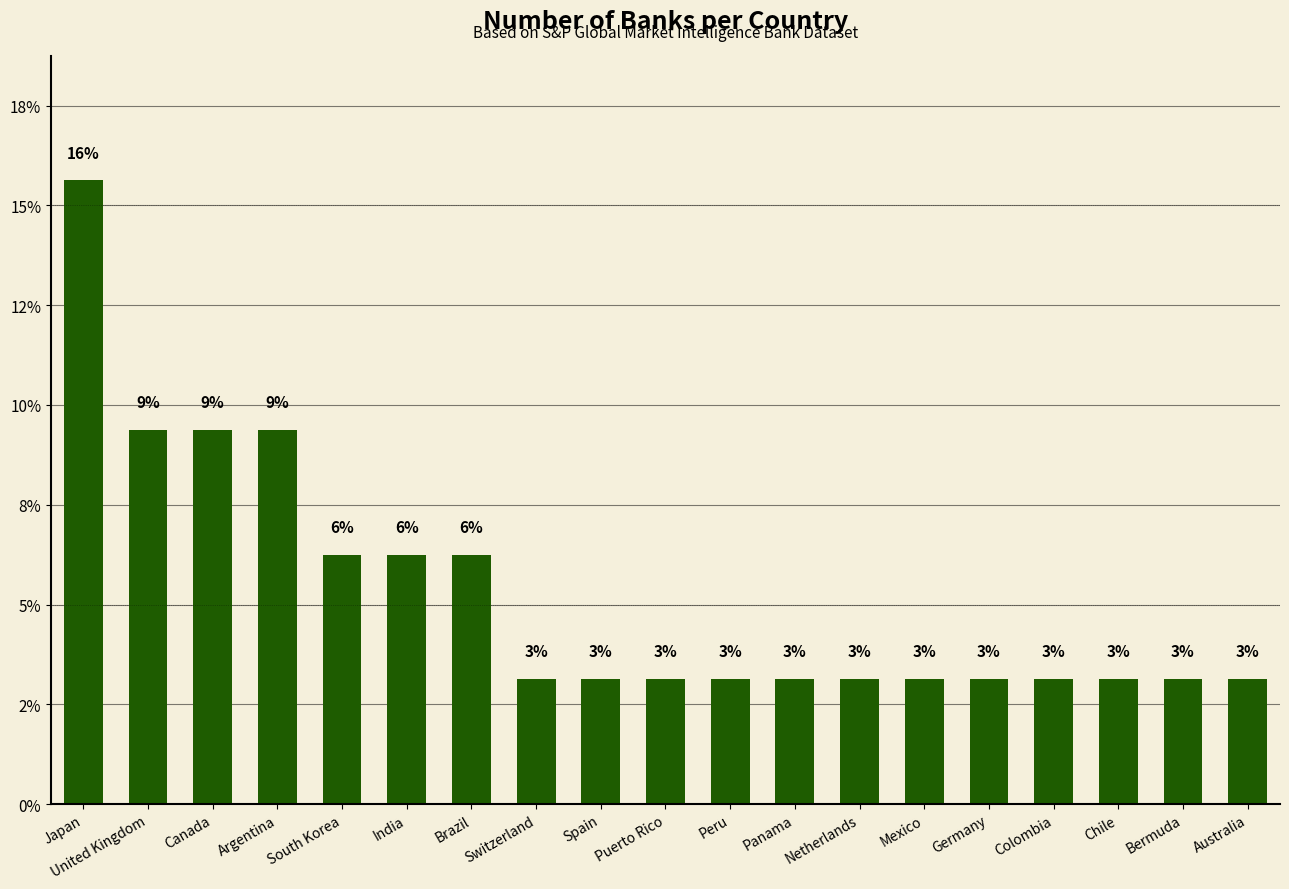

Are the bars horizontal?

No